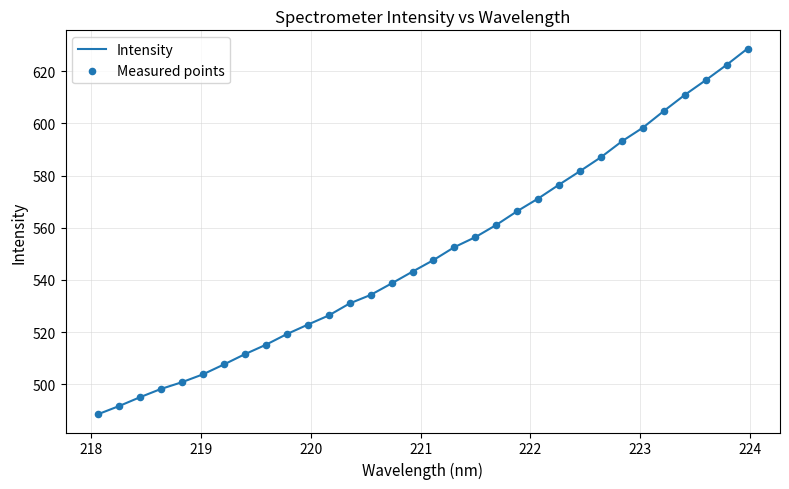

What is the minimum value shown in the chart?

488.5